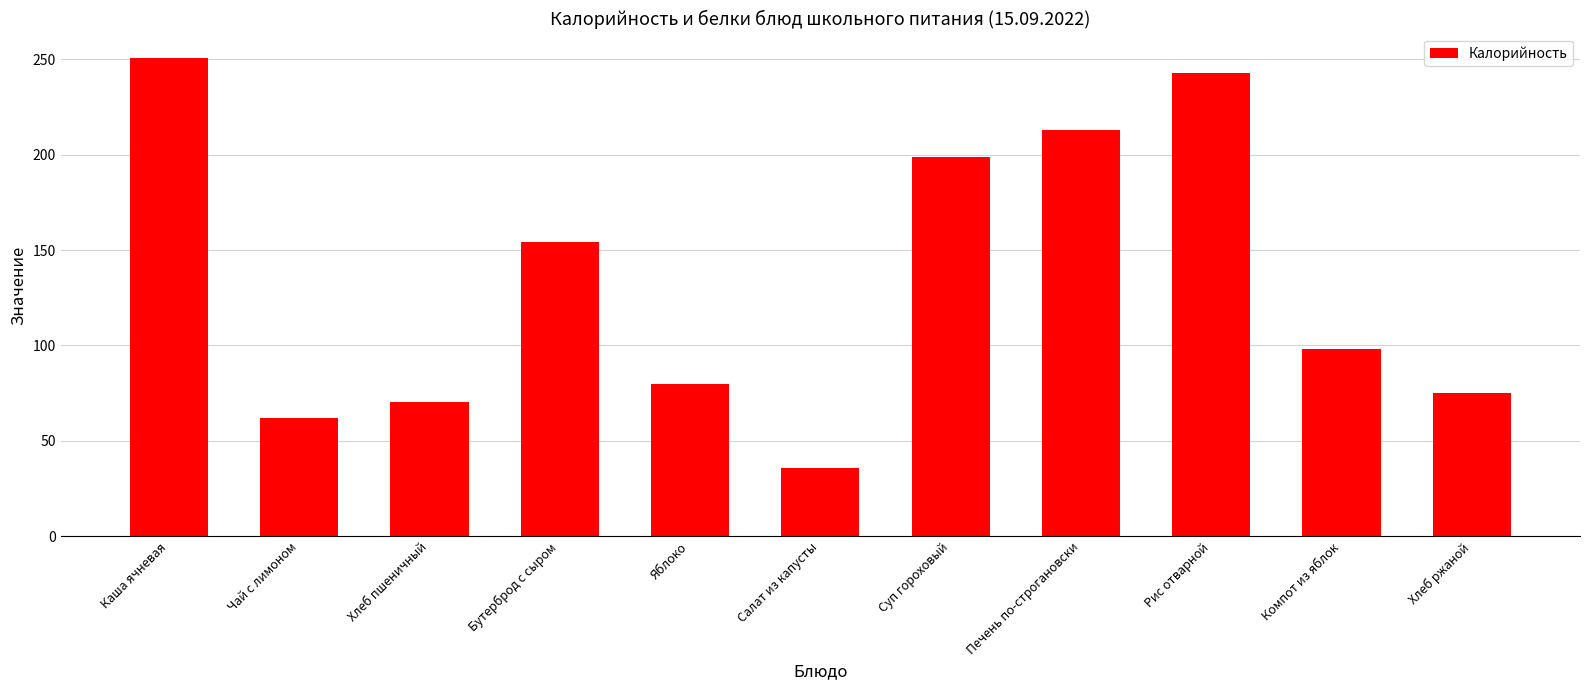

What is the average value?

134.6